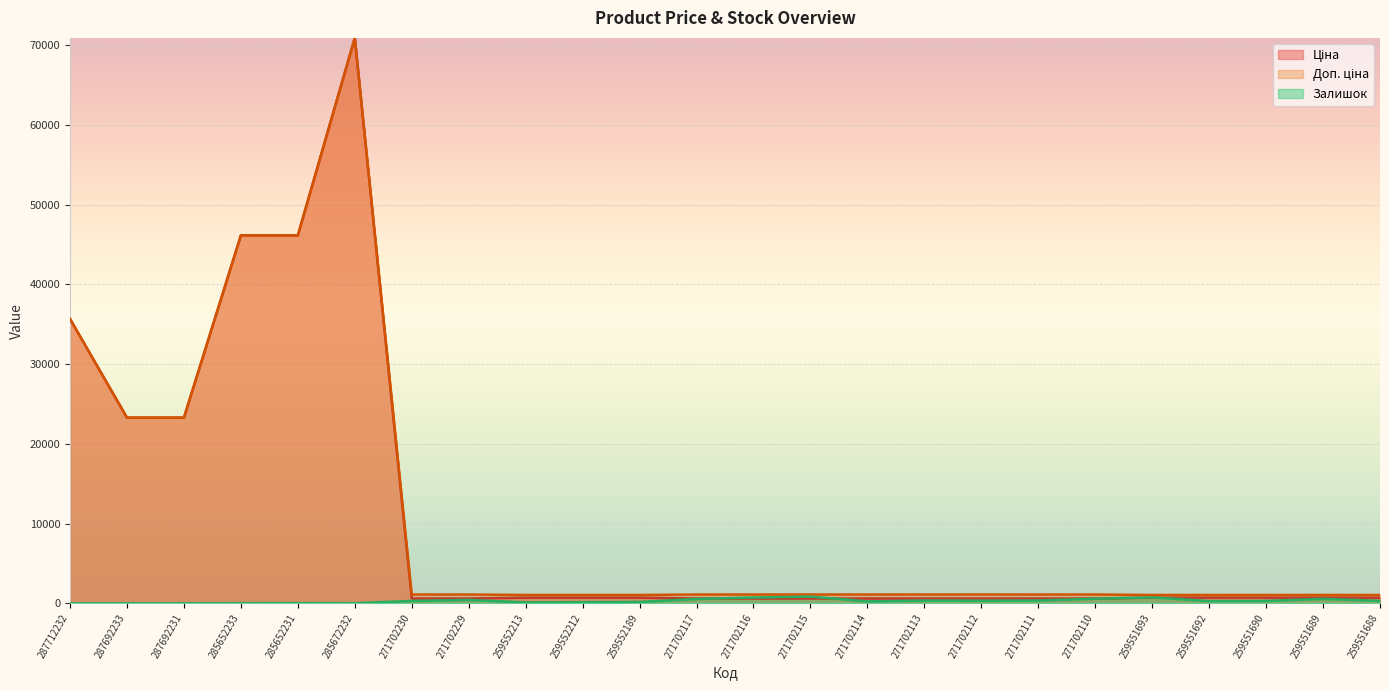

How many interior local peaks does the Доп. ціна series have?

1